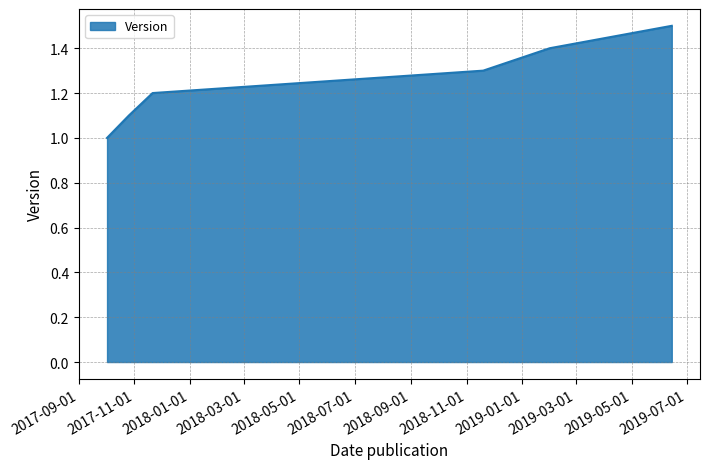

What is the difference between the maximum and minimum values?

0.5